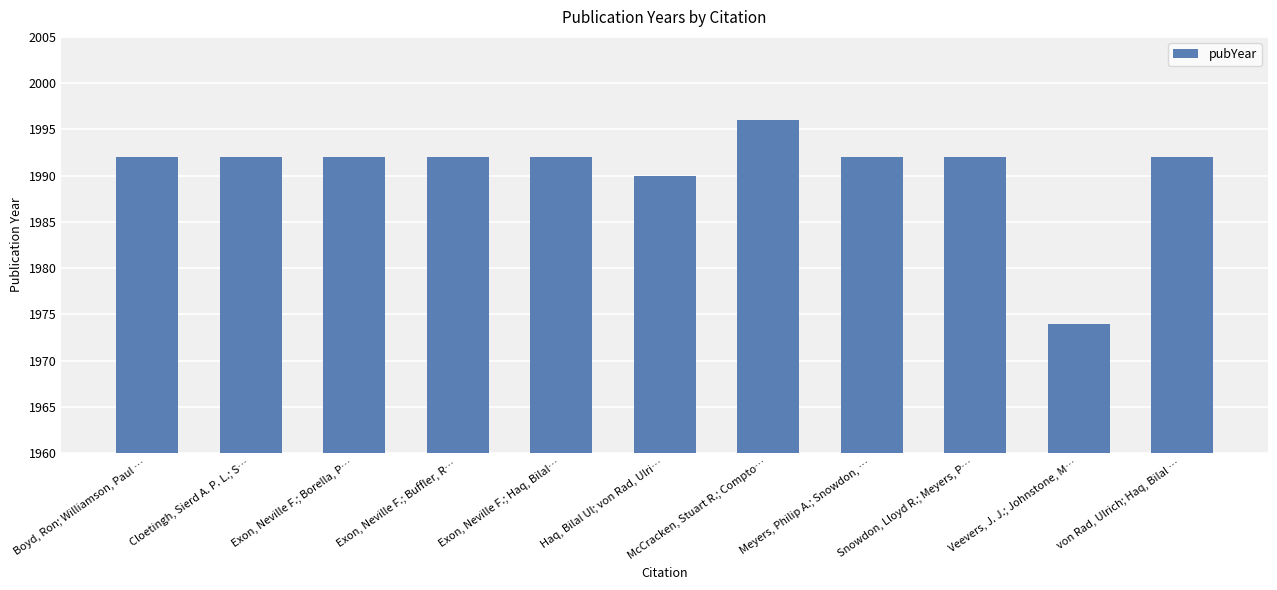

At which category does the chart reach its minimum across all series?

Veevers, J. J.; Johnstone, M…